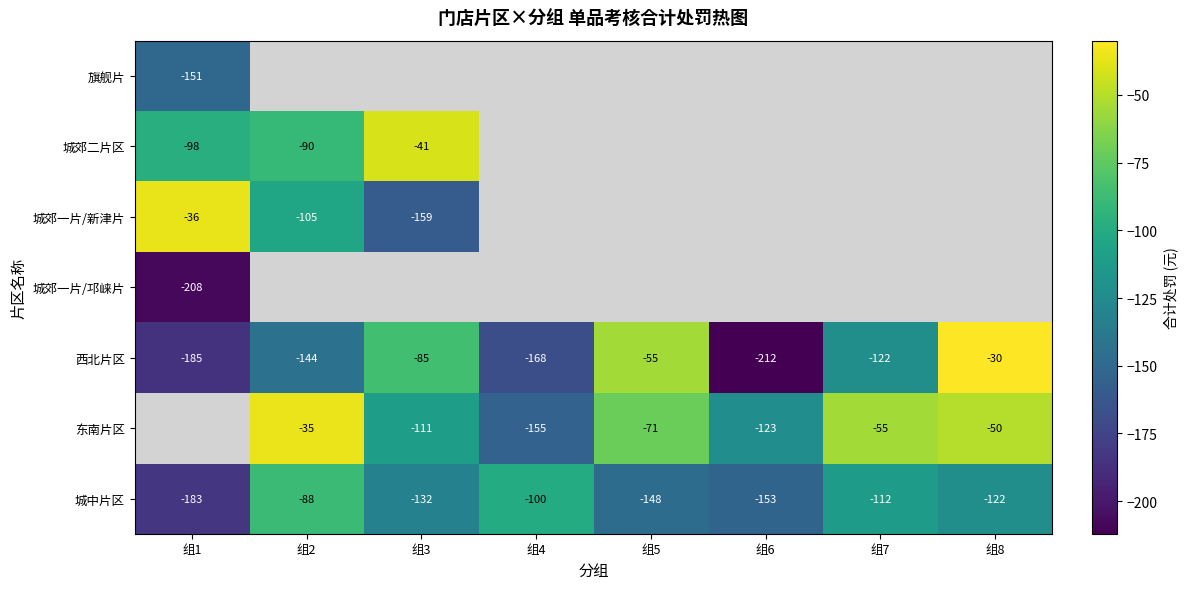

The value of 东南片区 at 组8 is -30. True or false?

False